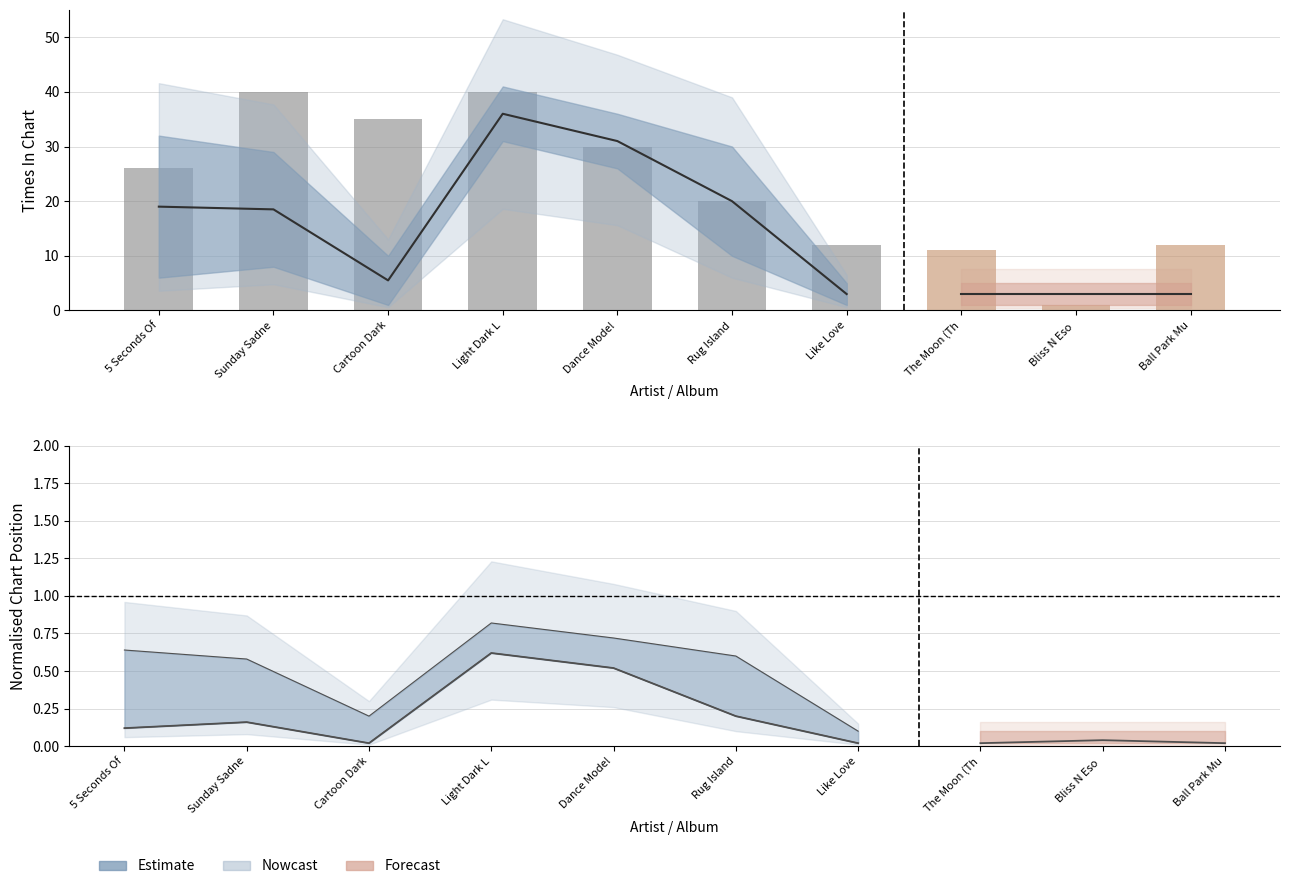

Rank the series by their maximum value, from lowest to highest.

highest_position, lower_bound, times_in_chart, upper_bound